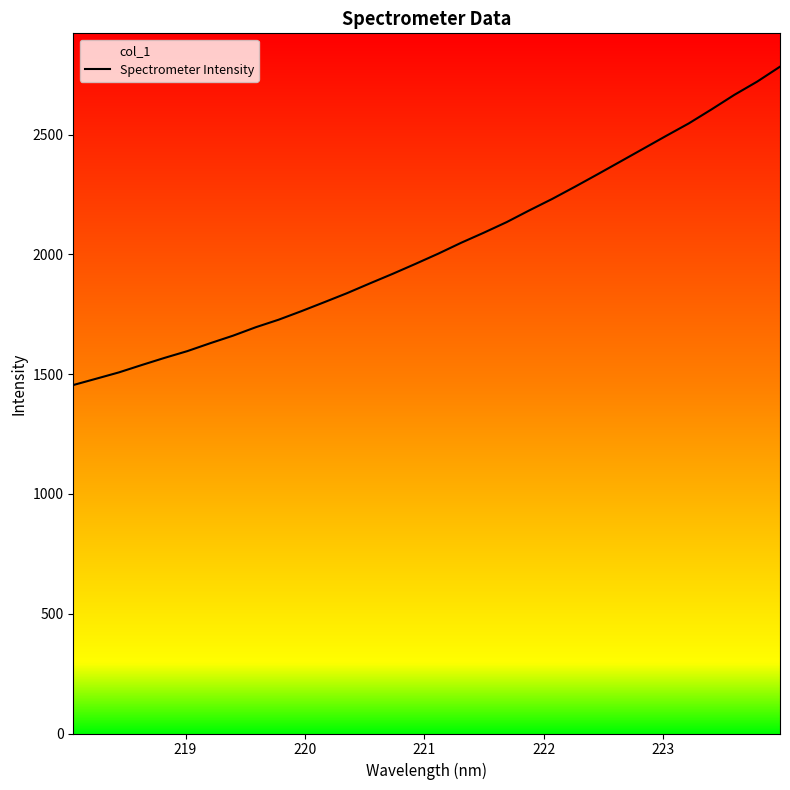

Is it true that the value at 23 is 908.3?

False